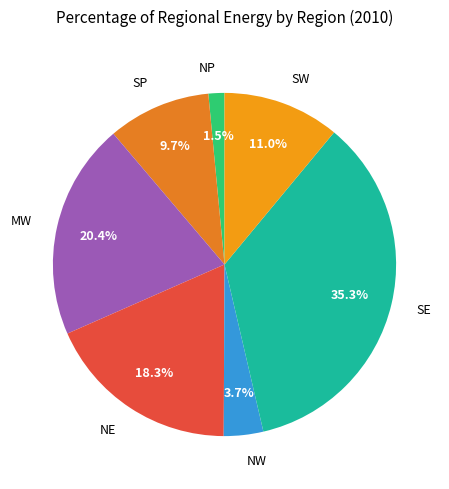

Approximately how many times larger is the value at NW compared to MW?

0.2